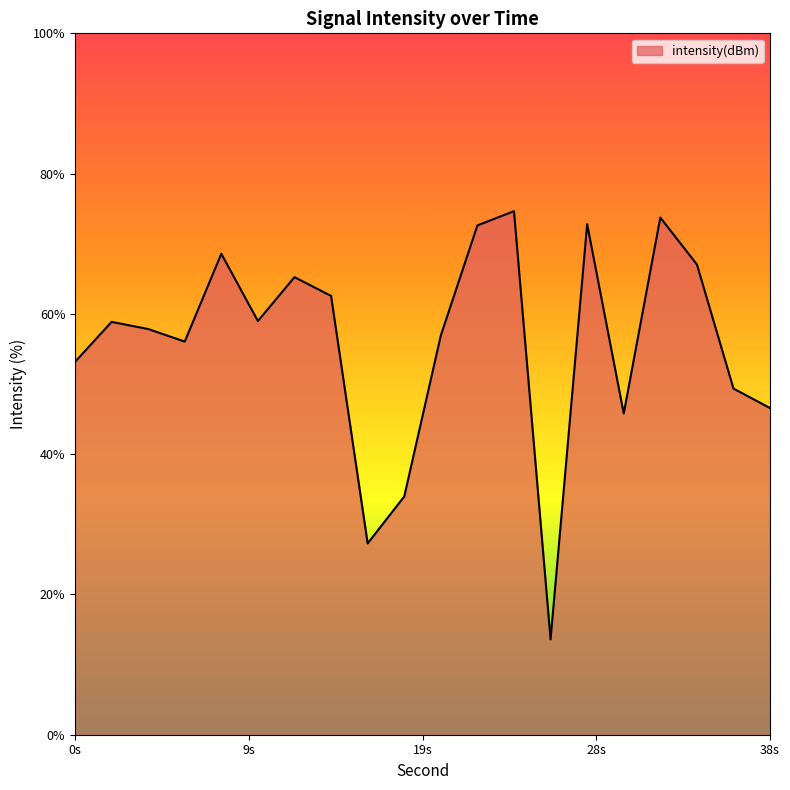

What is the difference between the second highest and minimum values?

60.1